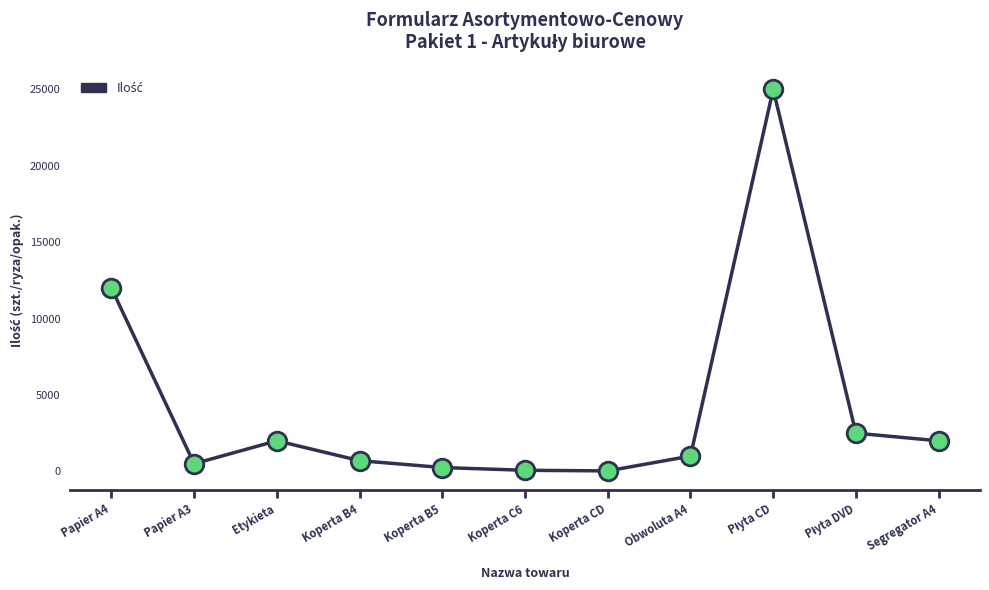

Between Koperta C6 and Segregator A4, which is larger?

Segregator A4